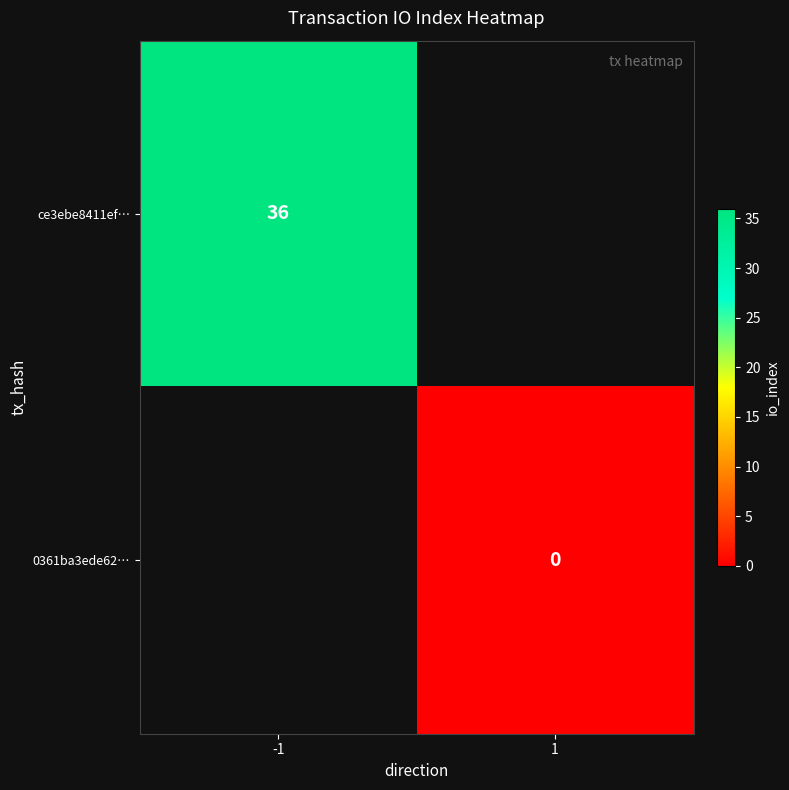

Is it true that ce3ebe8411ef… equals 36 at -1?

True